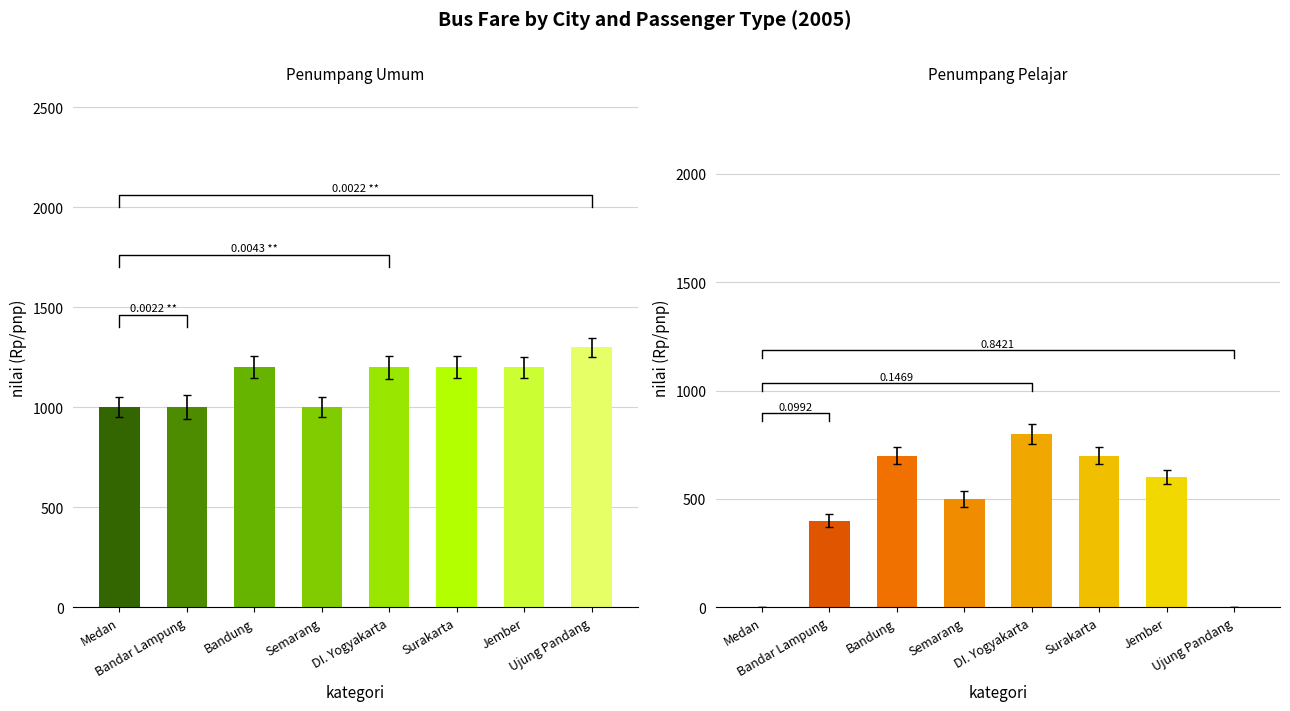

The value of Penumpang Pelajar at Semarang is 535. True or false?

True